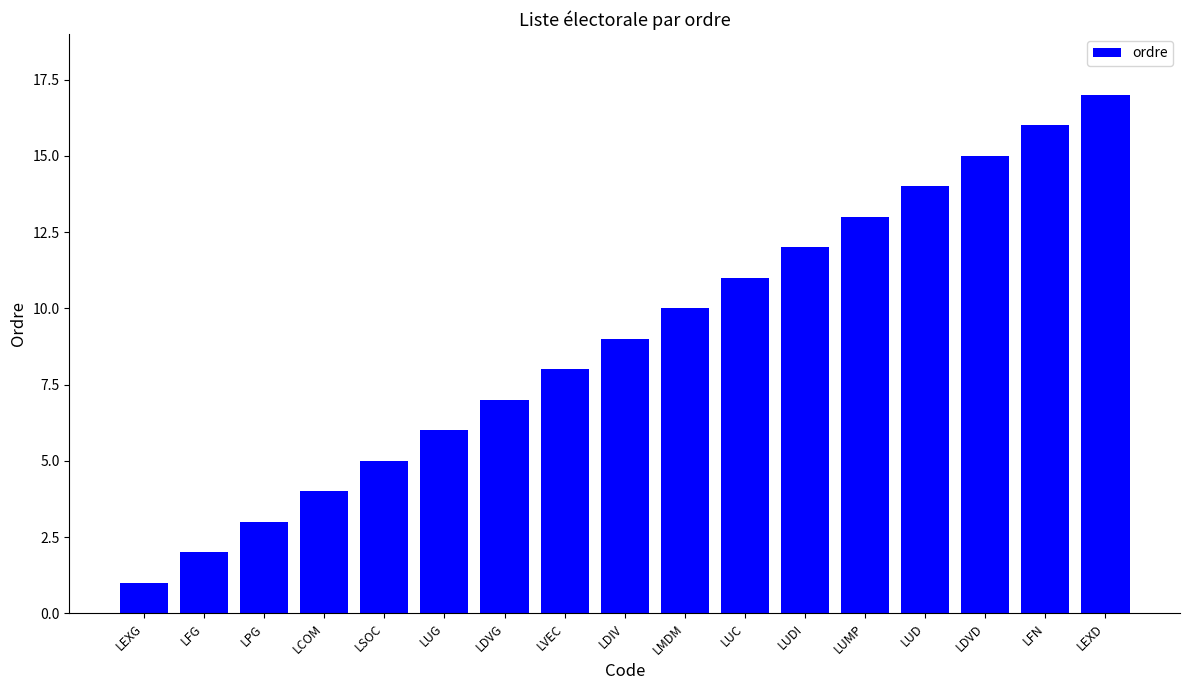

The chart shows a value of 3 at LUG. True or false?

False